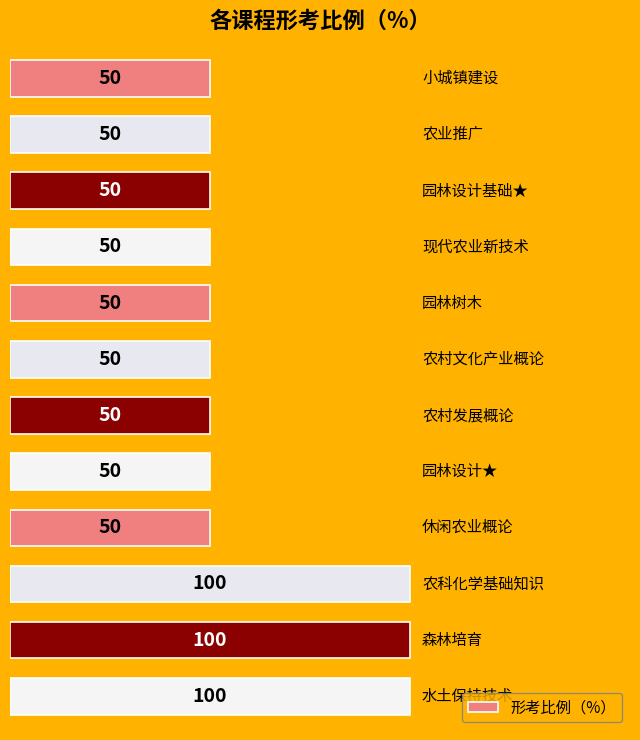

Are the bars horizontal?

Yes